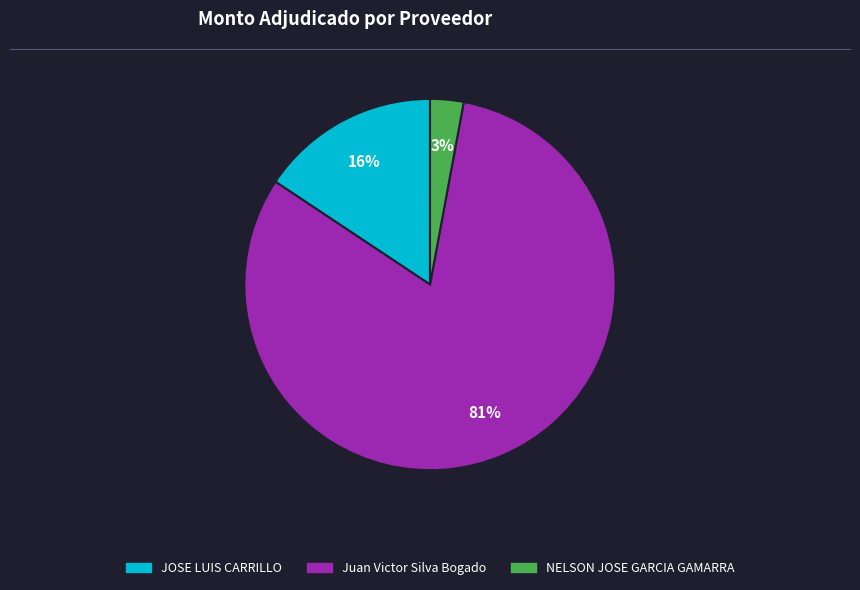

Is there any slice that represents more than half of the pie?

Yes